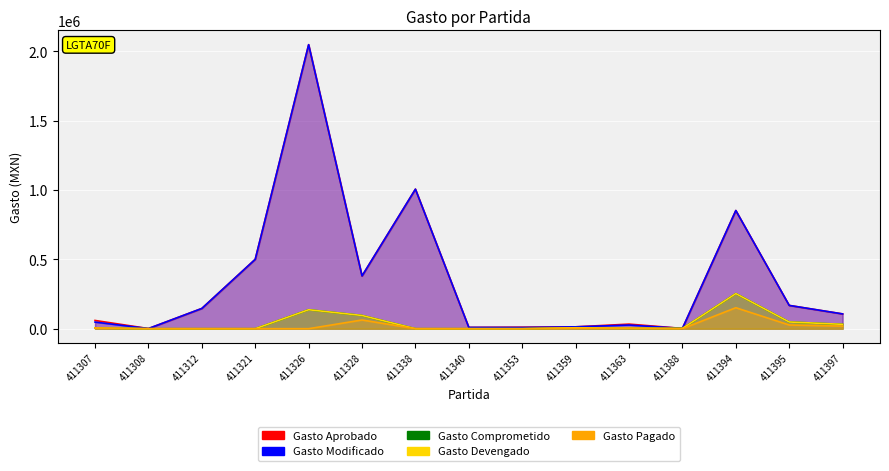

At which label is Gasto Comprometido closest to 126610?

411326